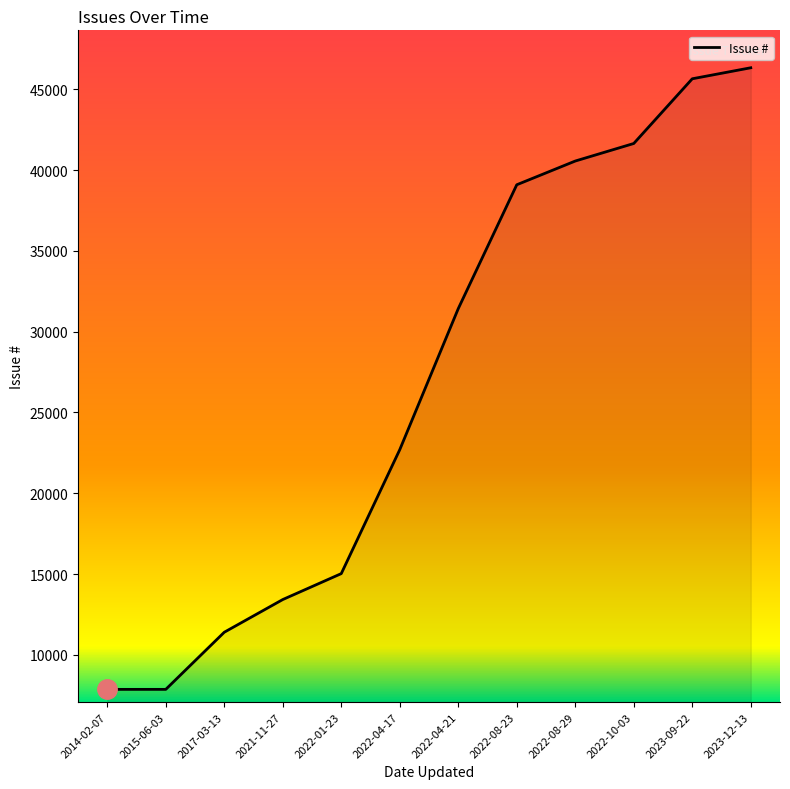

The value at 2022-01-23 is 15026. True or false?

True